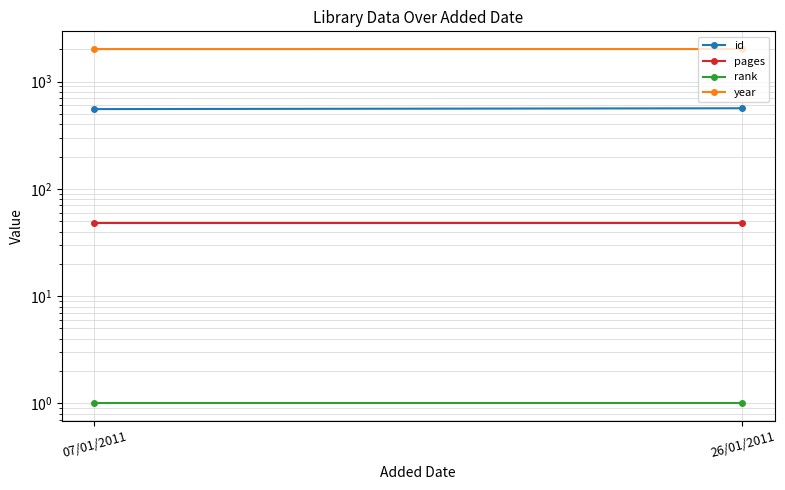

Which category has the lowest value across all series?

07/01/2011